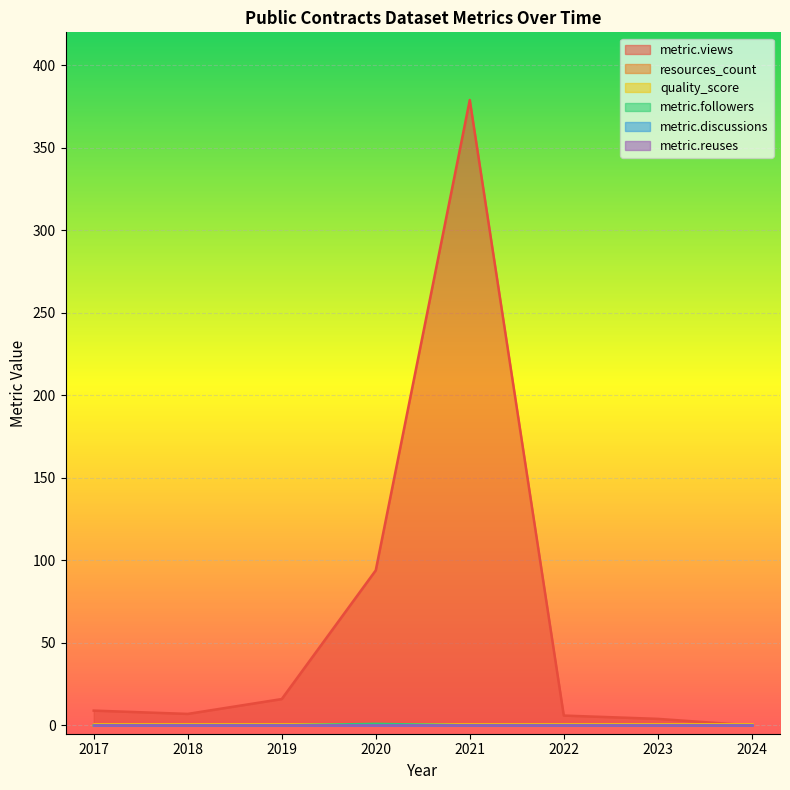

How many data points in metric.views are above 9?

3